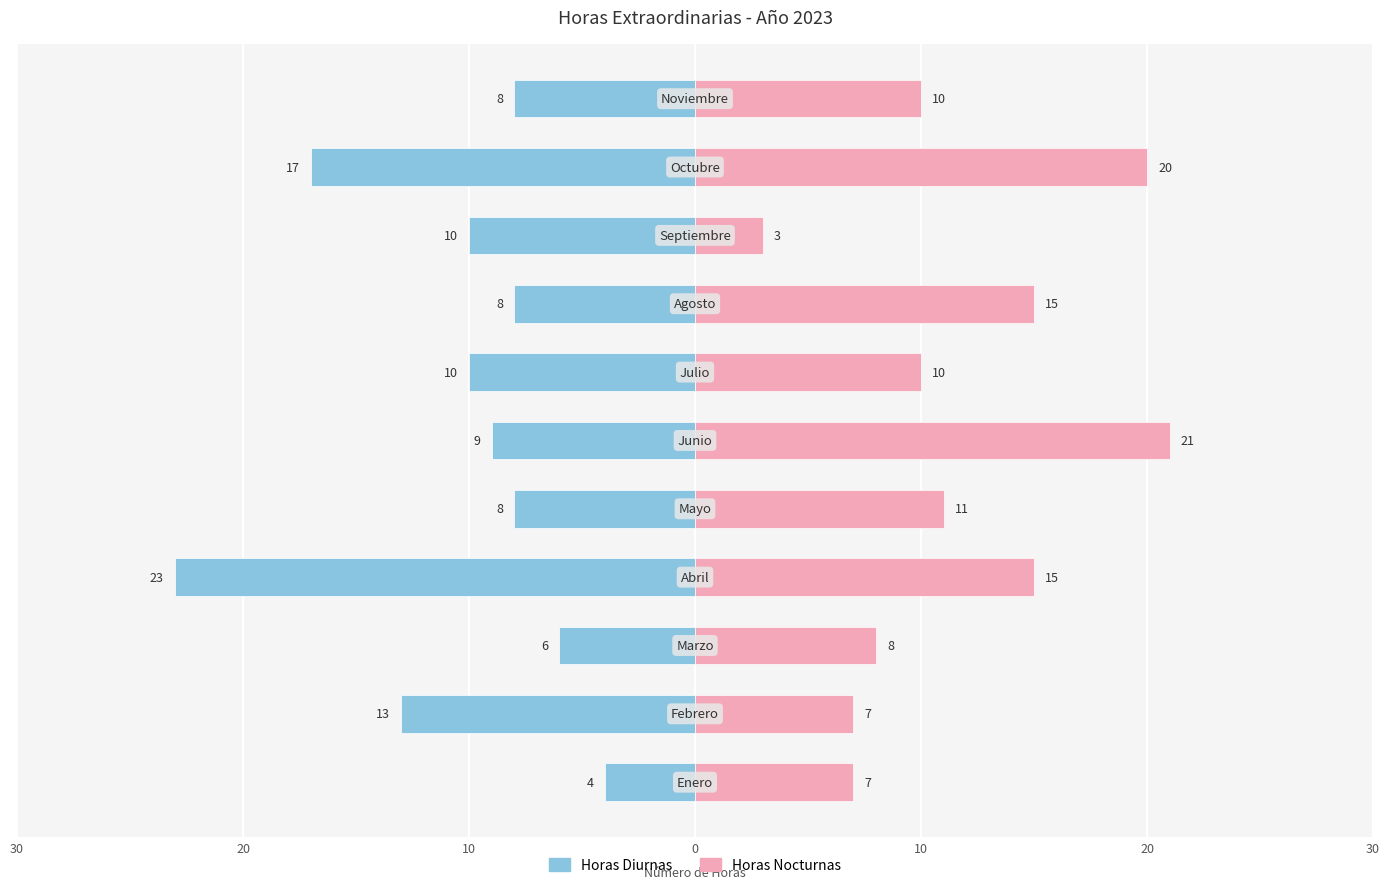

What are all the series names shown in the legend?

Horas Diurnas, Horas Nocturnas